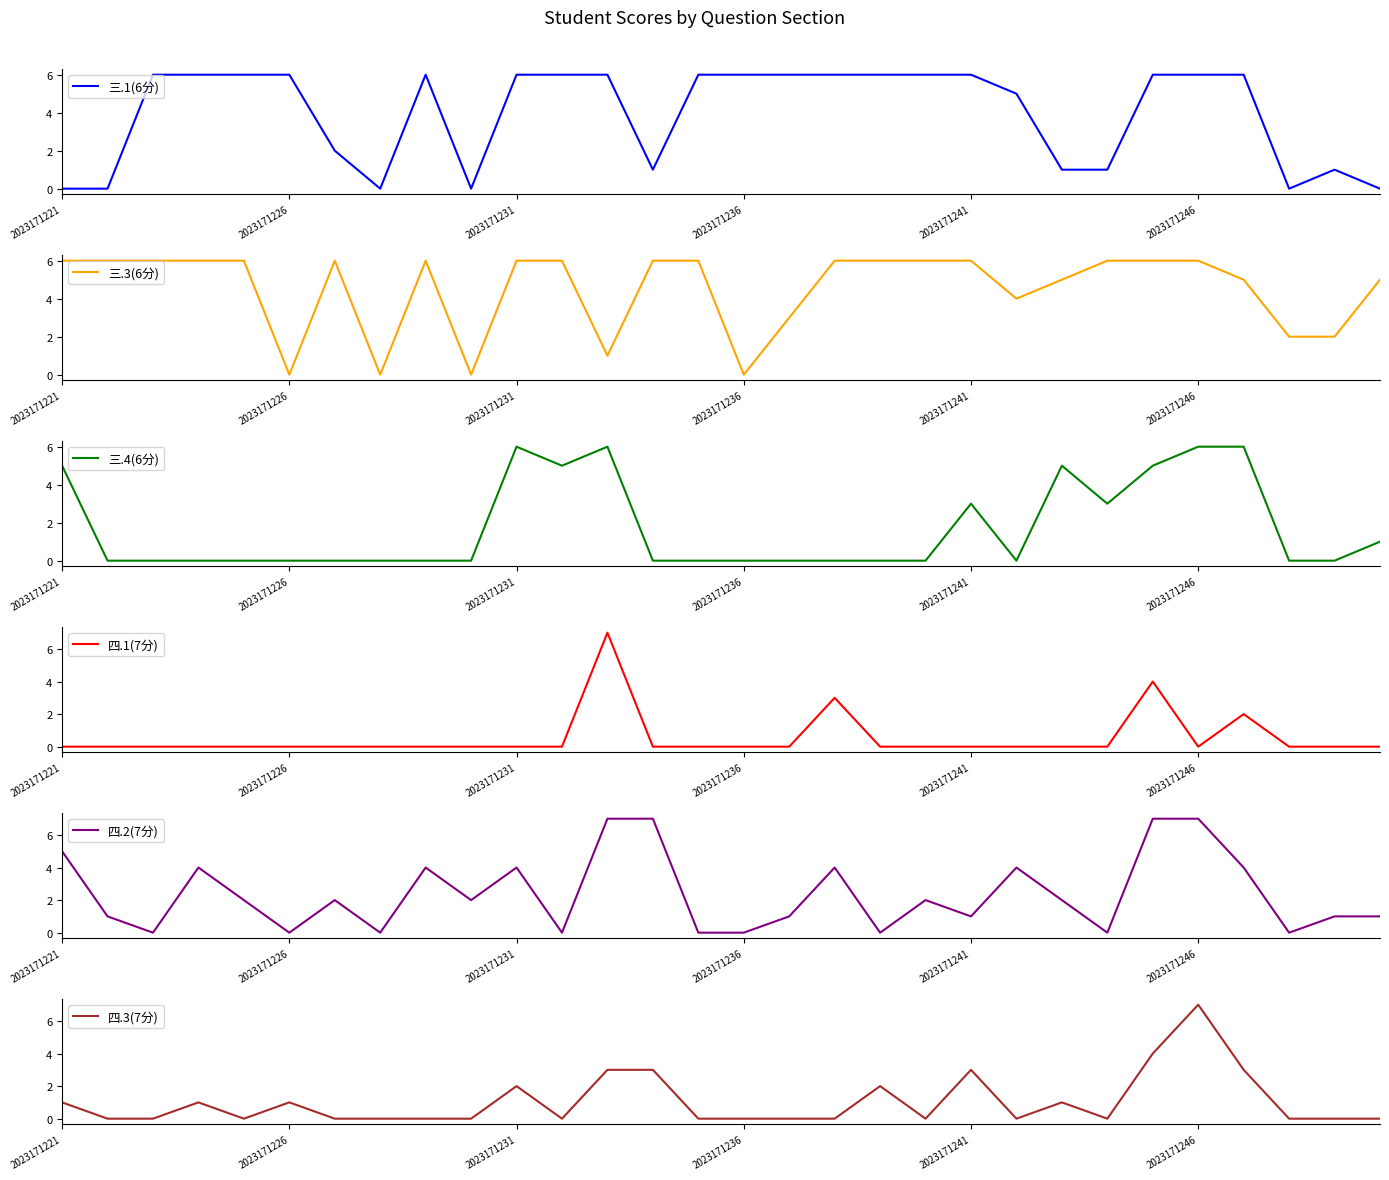

How many categories are shown in the chart?

30